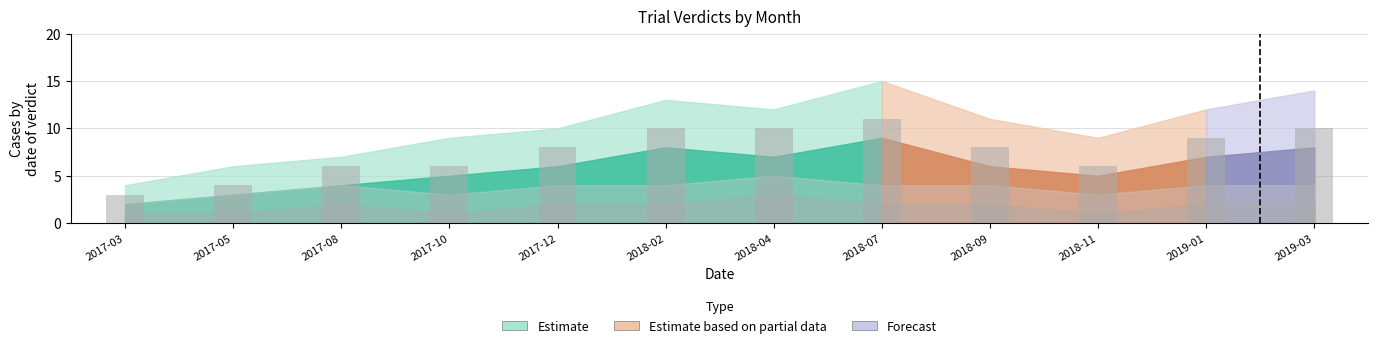

What is the maximum value shown in the chart?

11